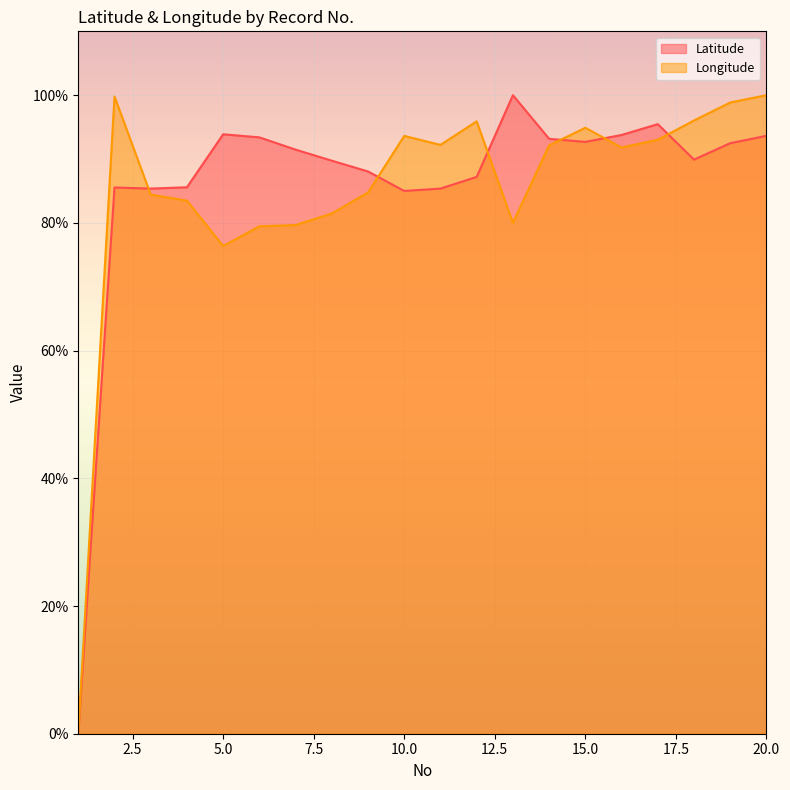

Reading left to right, list all the values displayed in this chart.

Latitude: 0.0	85.5	85.4	85.6	93.9	93.4	91.5	89.7	88.1	85.0	85.4	87.2	100.0	93.2	92.7	93.8	95.5	89.9	92.5	93.6
Longitude: 0.0	99.8	84.4	83.5	76.4	79.5	79.7	81.5	84.8	93.6	92.2	95.9	80.0	92.1	94.9	91.8	93.0	96.0	98.9	100.0